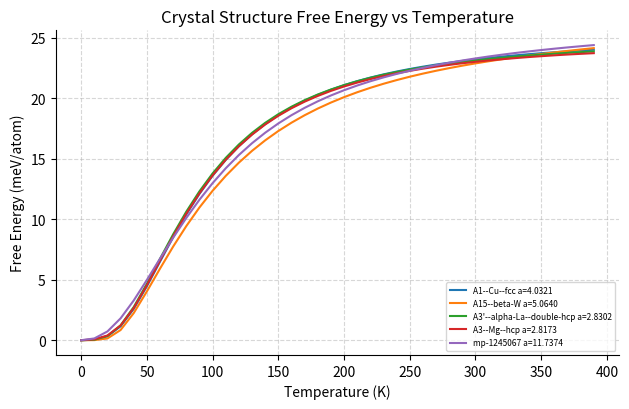

What is the highest value of the A1--Cu--fcc a=4.0321 series?

24.0